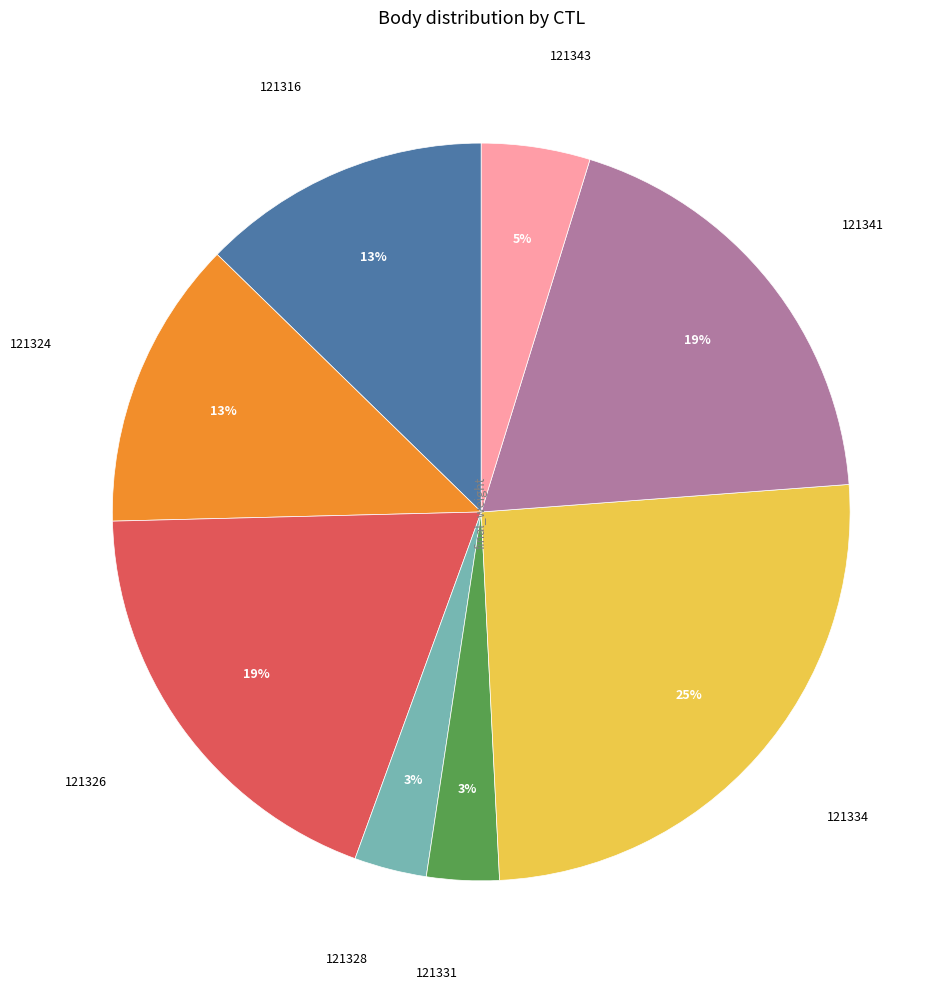

To the nearest percent, what is the difference between the largest and smallest slice percentages?

22%